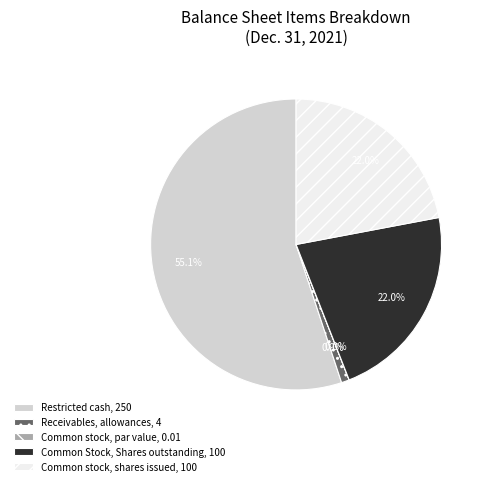

To the nearest percent, what percentage of the pie is Common Stock, Shares outstanding?

22%